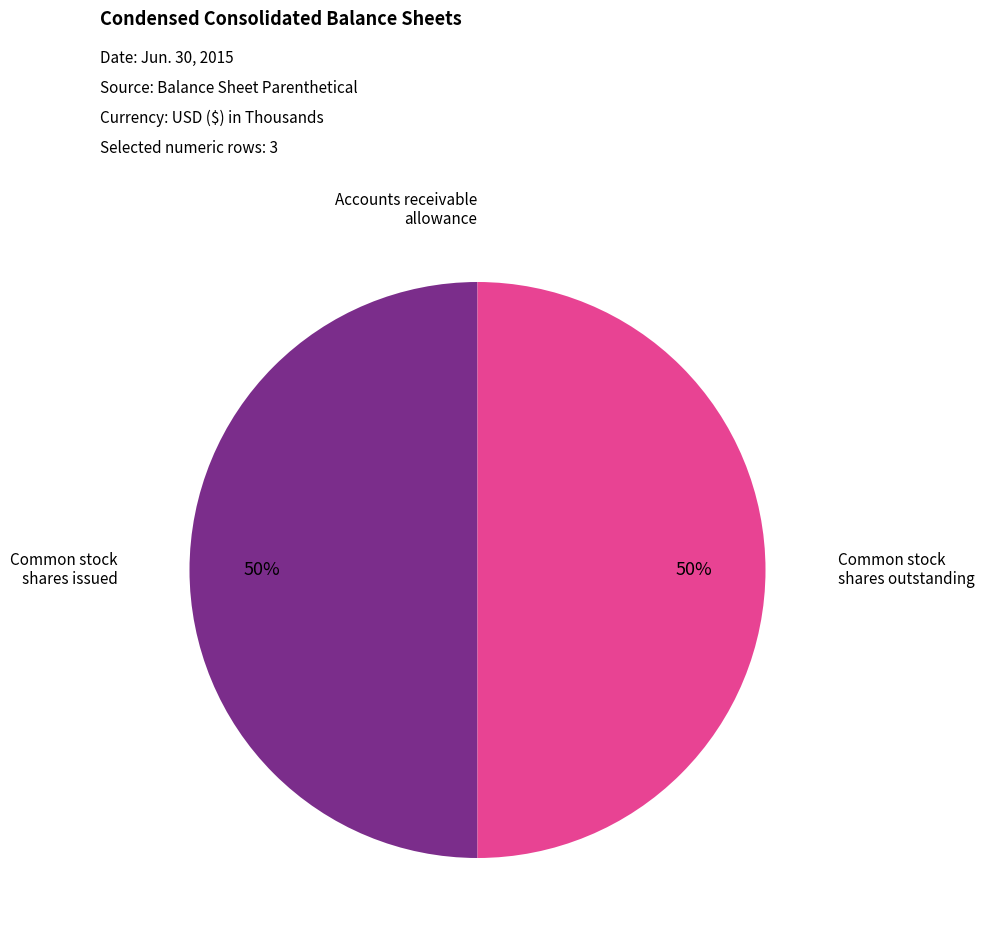

To the nearest percent, what is the average slice percentage?

33%